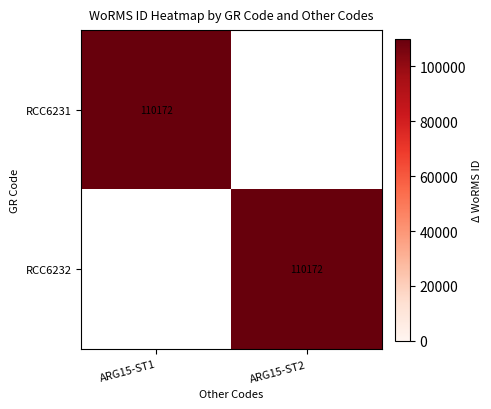

Between ARG15-ST1 and ARG15-ST2, which is larger?

ARG15-ST1